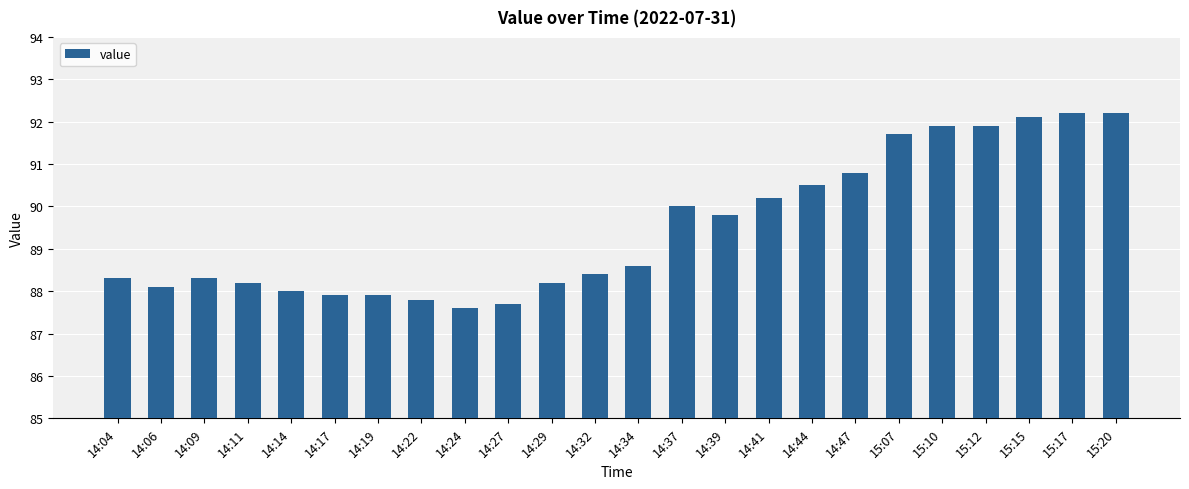

What is the sum of the values at 15:10 and 14:44?

182.4